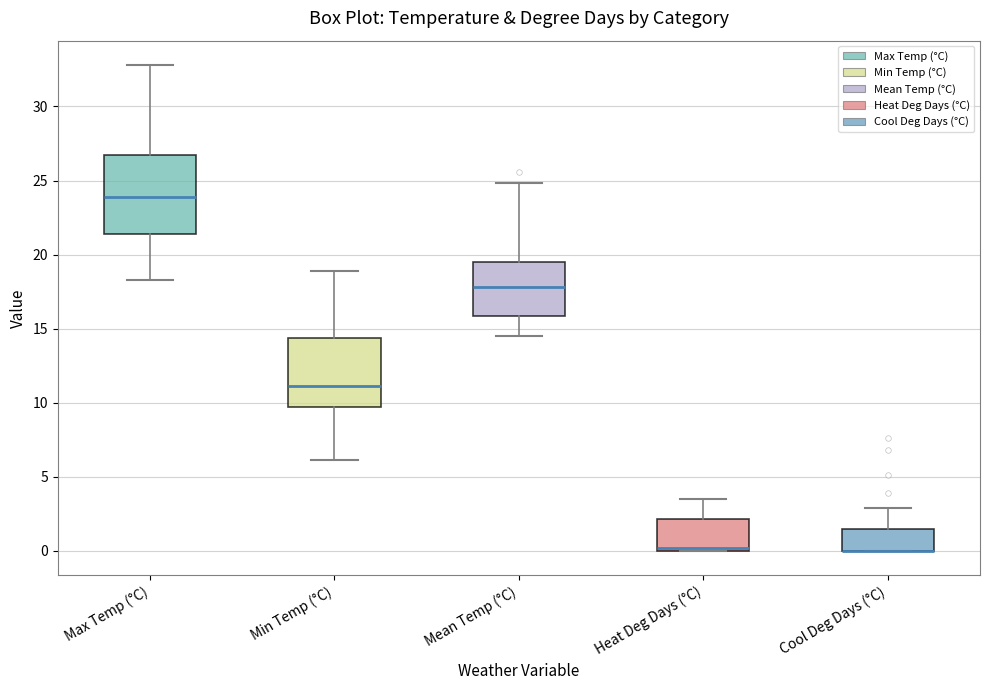

Reading left to right, transcribe this box plot: for each box, give where its median line is, the range the box spans, and where its two whiskers end, as read against the y-axis. The values are not printed on the chart, so give them approximately, as read against the axis.

Max Temp (°C): median 24.0, box 21.5 to 26.5, whiskers 18.5 to 33.0
Min Temp (°C): median 11.0, box 9.5 to 14.5, whiskers 6.0 to 19.0
Mean Temp (°C): median 18.0, box 16.0 to 19.5, whiskers 14.5 to 25.0
Heat Deg Days (°C): median 0.0 (just above the box's lower edge), box 0.0 to 2.0, whiskers 0.0 to 3.5
Cool Deg Days (°C): median 0.0 (drawn on the box's lower edge), box 0.0 to 1.5, whiskers 0.0 to 3.0